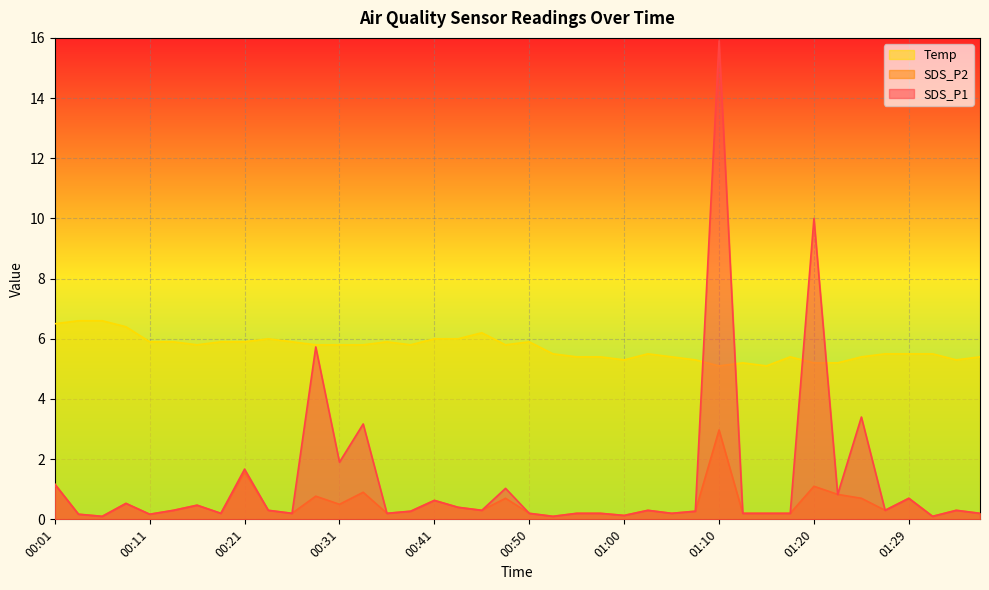

What is the difference between the highest and lowest values at 00:50?

5.7